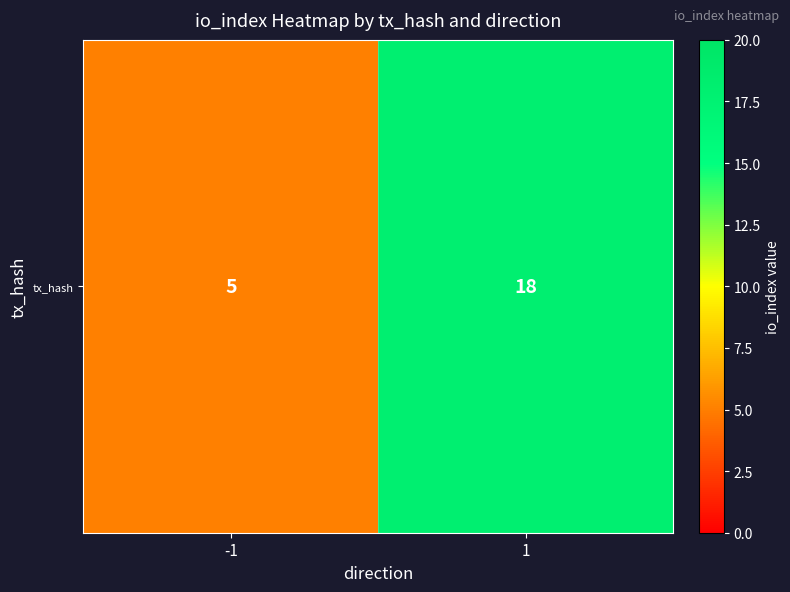

Which has a higher value, -1 or 1?

1